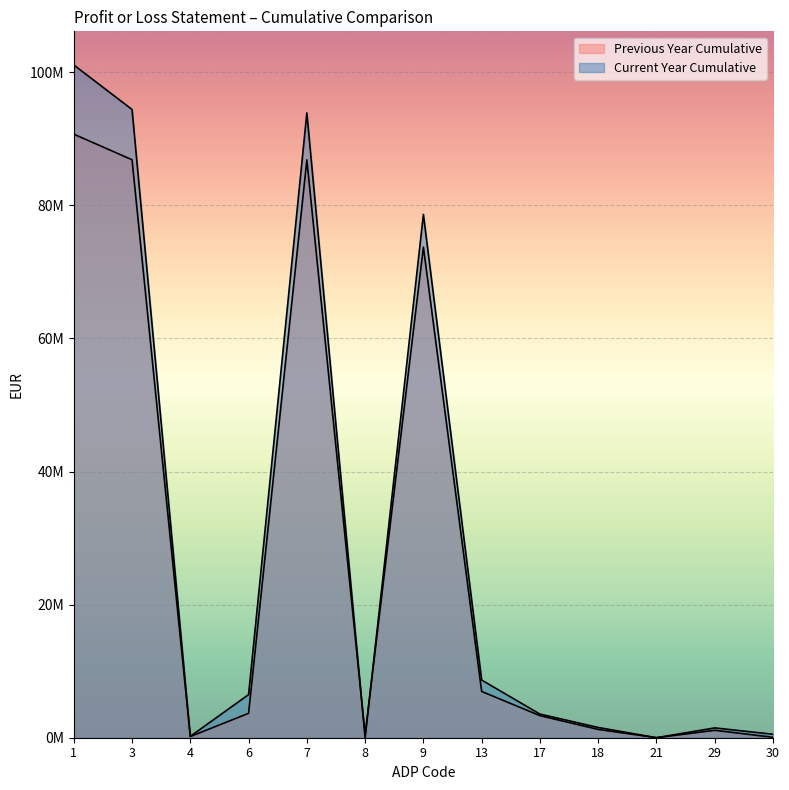

Which series has the largest total across all categories?

Current Year Cumulative